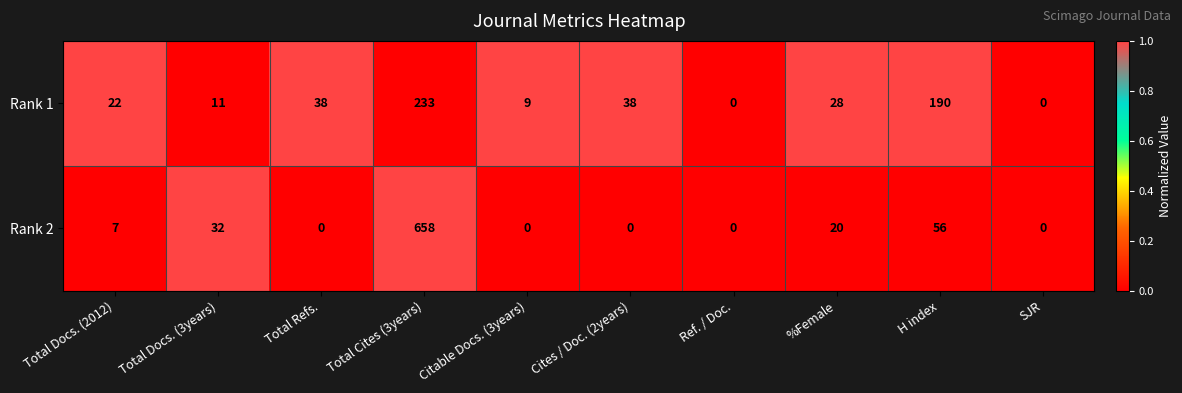

At which category is the sum across all series the highest?

Total Cites (3years)